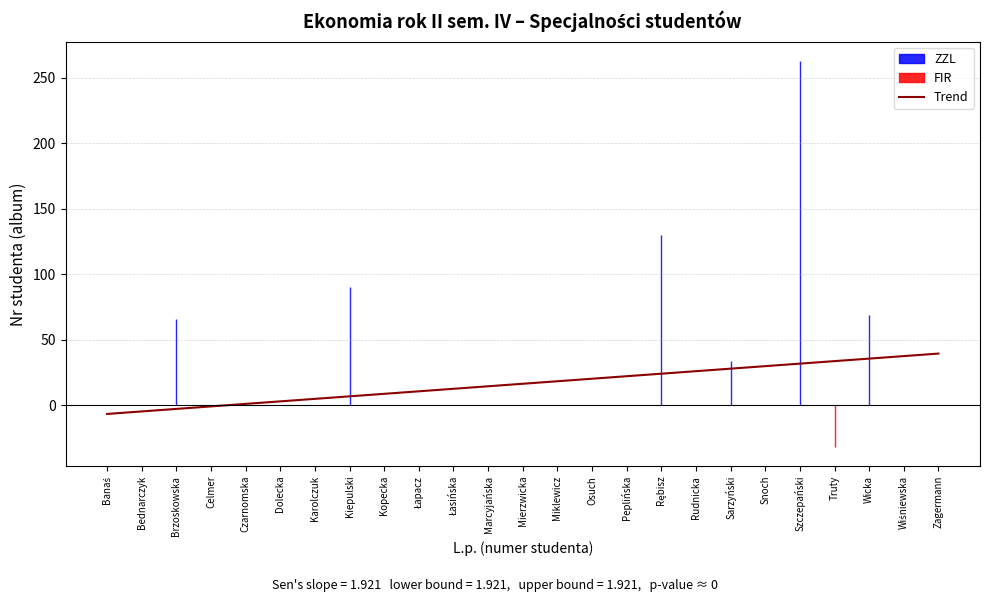

Reading right to left, what are all the values shown in this chart?

Zagermann=39.3	Wiśniewska=37.4	Wicka=35.5	Truty=33.6	Szczepański=31.7	Snoch=29.7	Sarzyński=27.8	Rudnicka=25.9	Rębisz=24.0	Peplińska=22.1	Osuch=20.1	Miklewicz=18.2	Mierzwicka=16.3	Marcyjańska=14.4	Łasińska=12.5	Łapacz=10.5	Kopecka=8.6	Kiepulski=6.7	Karolczuk=4.8	Dolecka=2.9	Czarnomska=0.9	Celmer=-1.0	Brzoskowska=-2.9	Bednarczyk=-4.8	Banaś=-6.8